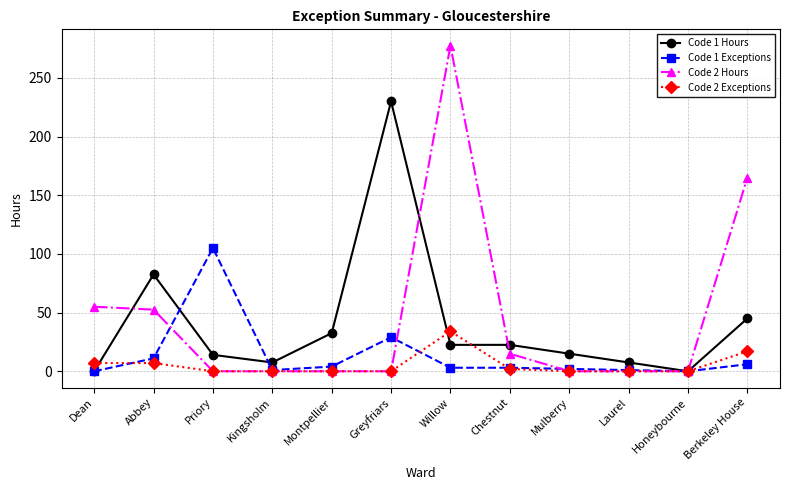

Is it true that Code 2 Hours equals -159.3 at Priory?

False